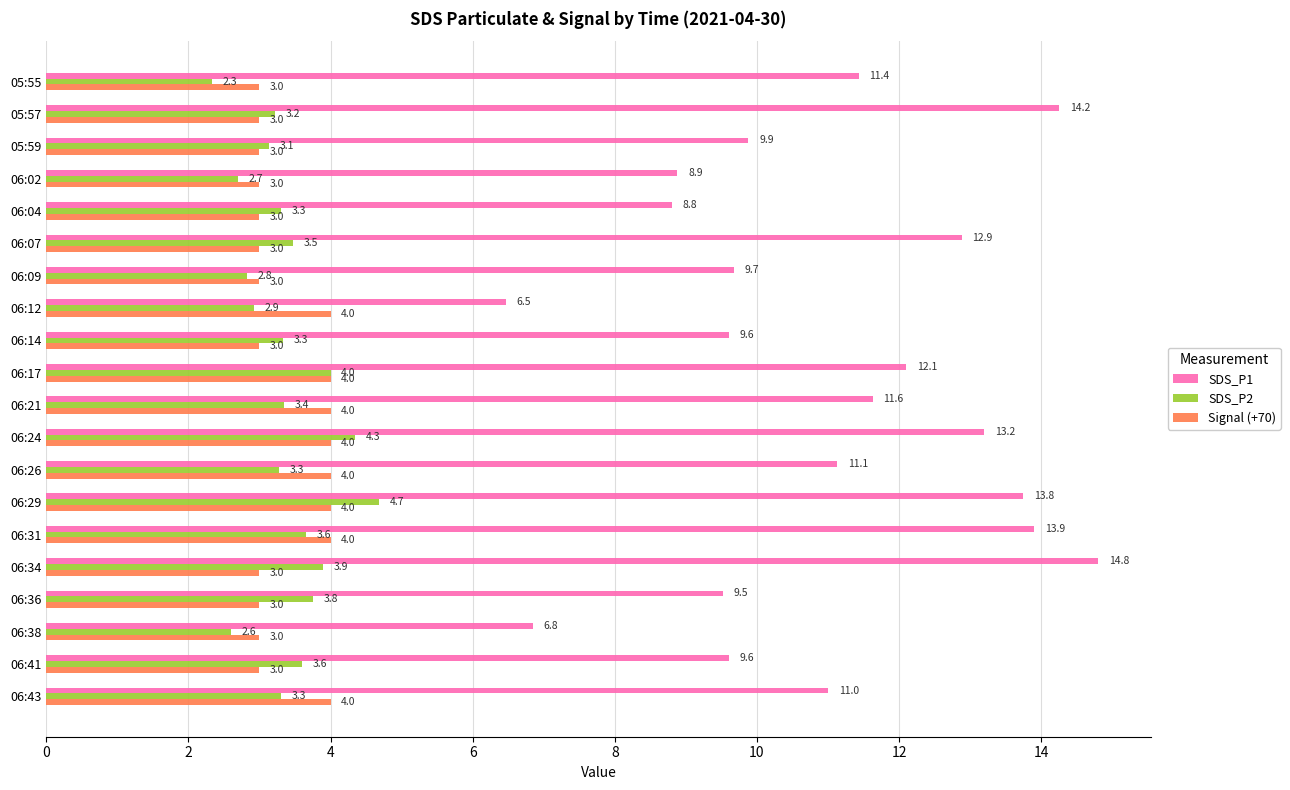

At 05:55, list the series in order from largest to smallest.

SDS_P1, Signal (+70), SDS_P2